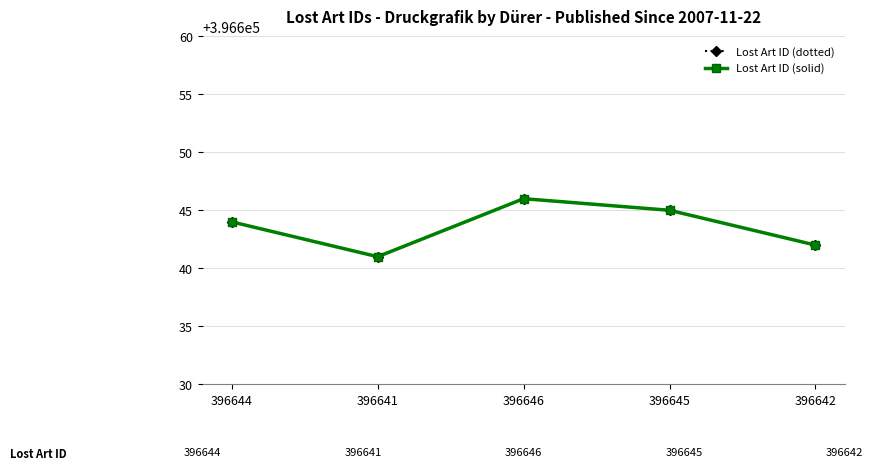

Does the chart display data point markers on the line(s)?

Yes